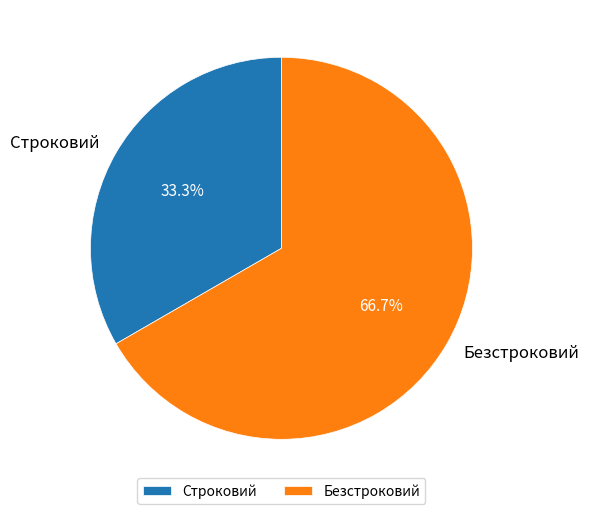

Which category accounts for the majority?

Безстроковий